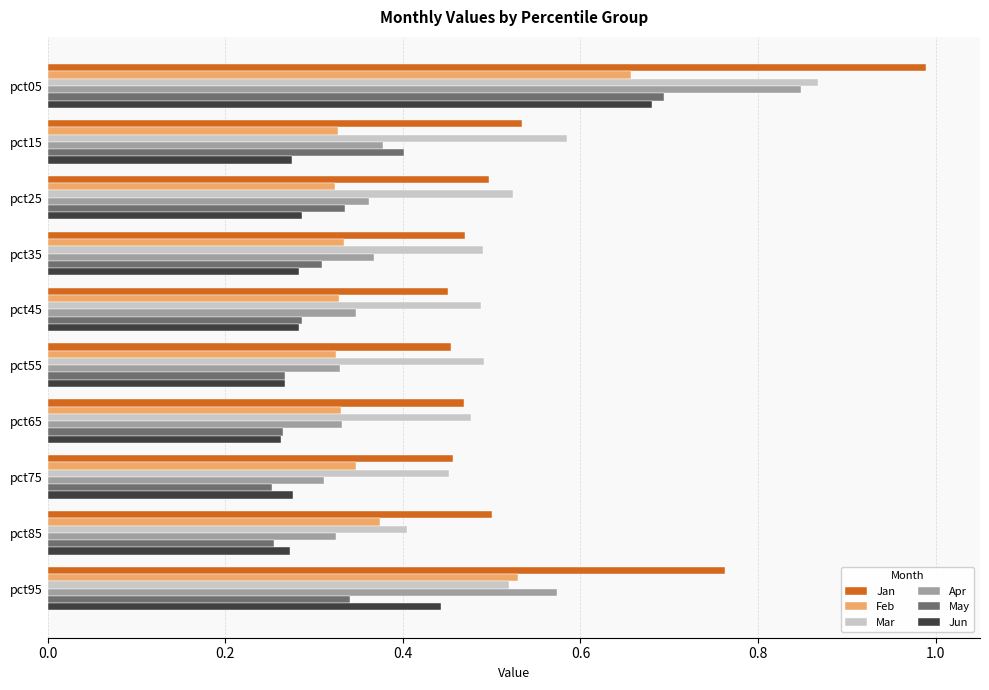

Which category has the highest value across all series?

pct05